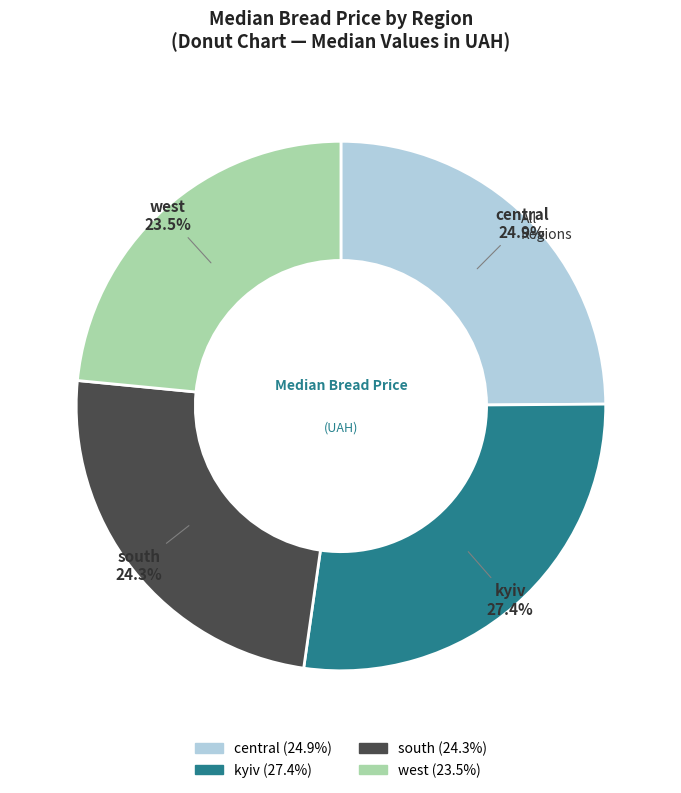

What percentage is the central slice, to the nearest percent?

25%